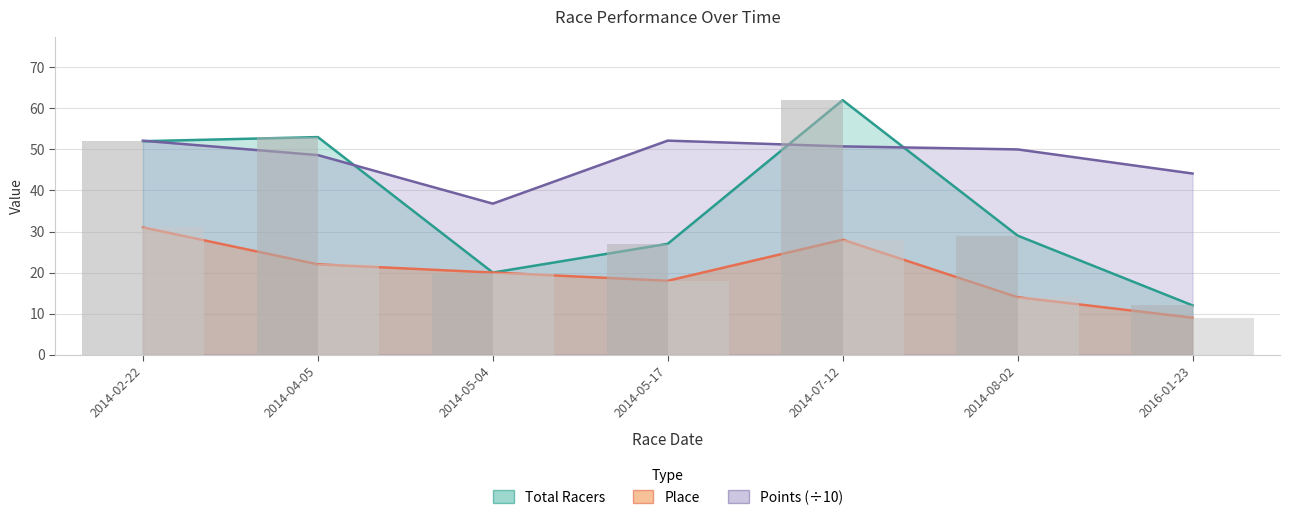

At which label does Total Racers first exceed 29?

2014-02-22